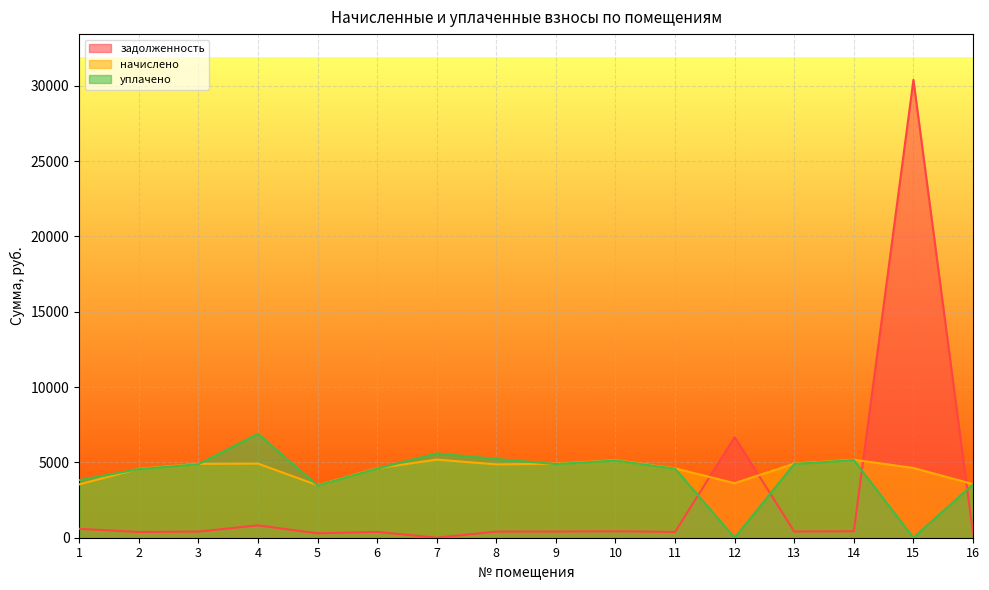

Reading right to left, transcribe all the data shown in this chart.

задолженность: 296.6	30388.8	431.5	409.7	6674.5	383.4	428.9	409.3	405.7	0.0	384.4	290.3	819.9	408.5	380.8	590.3
начислено: 3558.7	4629.2	5178.1	4919.6	3621.4	4600.8	5147.4	4911.6	4868.4	5185.0	4612.2	3483.6	4919.6	4902.5	4575.7	3541.7
уплачено: 3541.5	0.0	5153.1	4895.9	0.0	4578.6	5122.5	4887.9	5227.1	5592.0	4589.9	3466.8	6895.9	4878.8	4552.9	3819.7